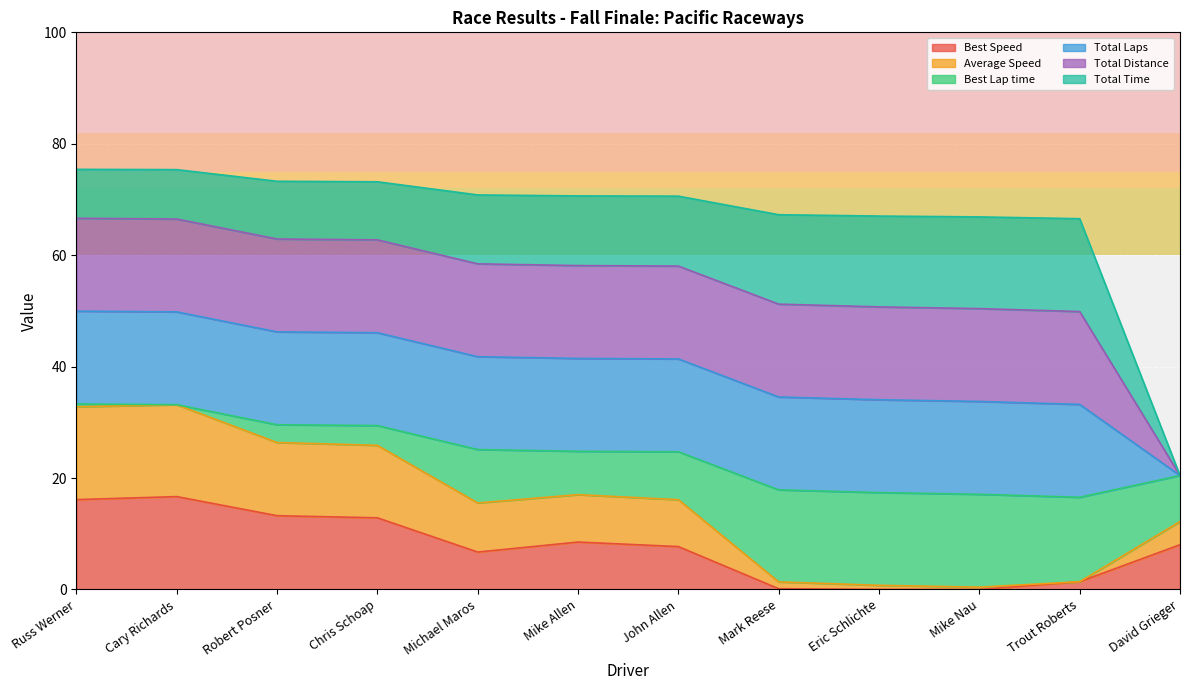

What position from the left is Mike Nau?

10